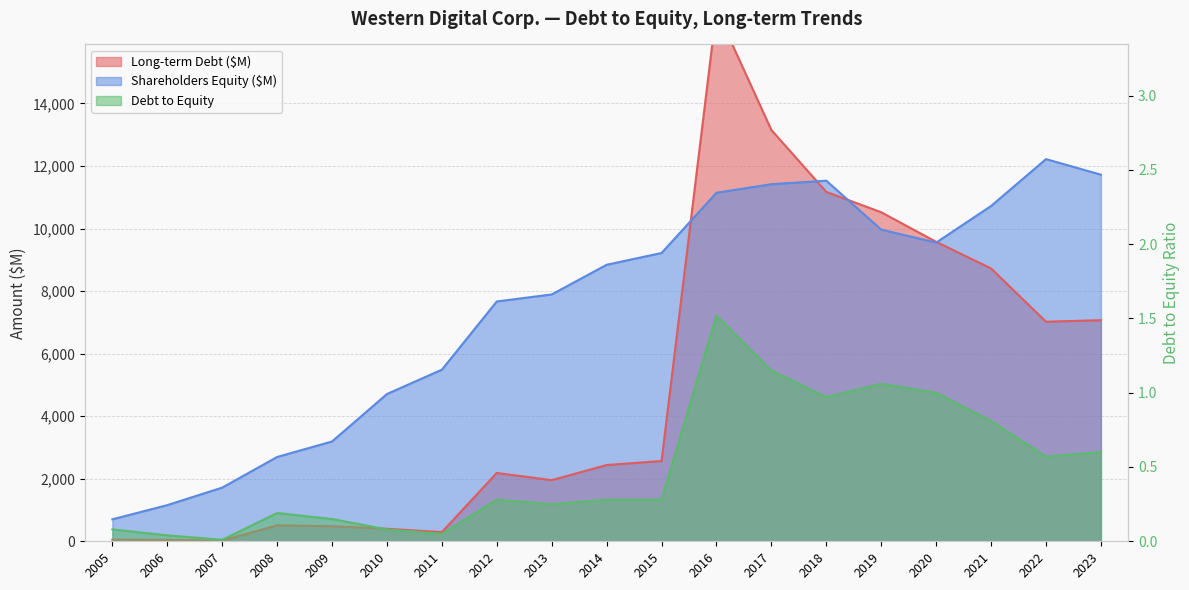

True or false: Shareholders Equity ($M) and Long-term Debt ($M) intersect in this chart.

True